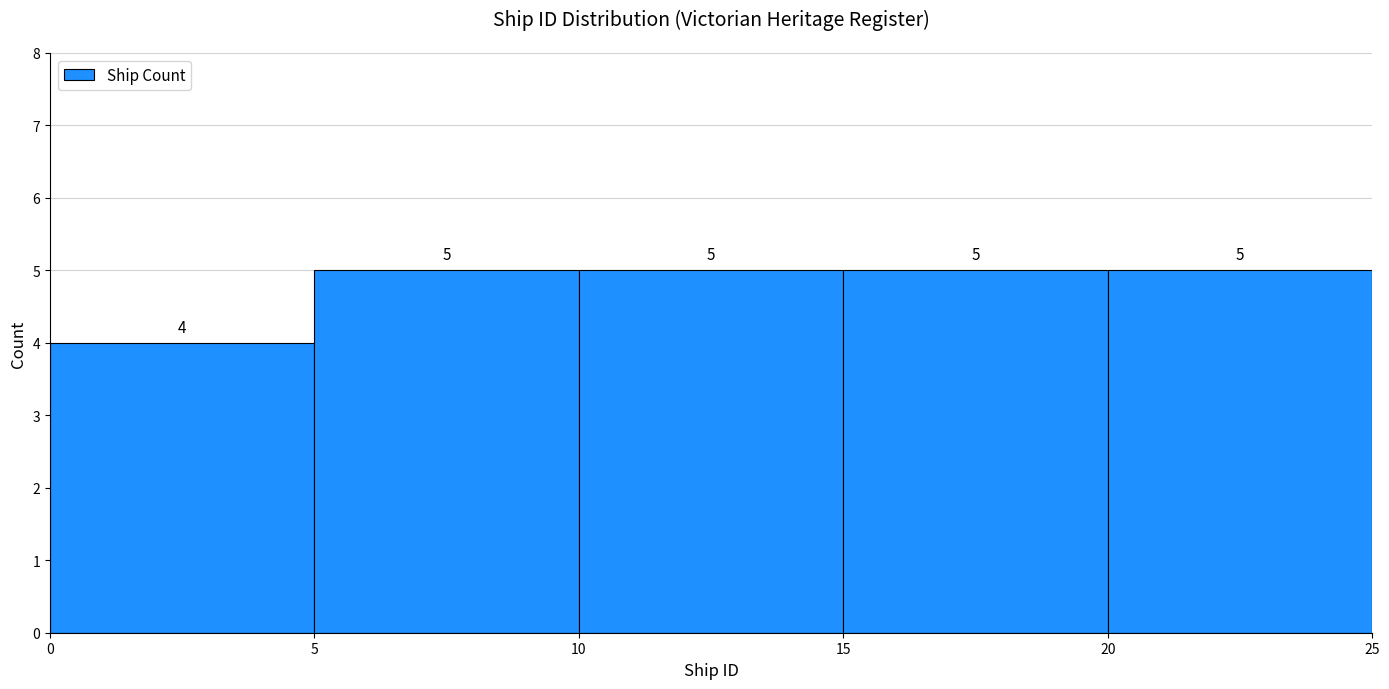

How tall is the bar that spans 20 to 25 on the x-axis?

5